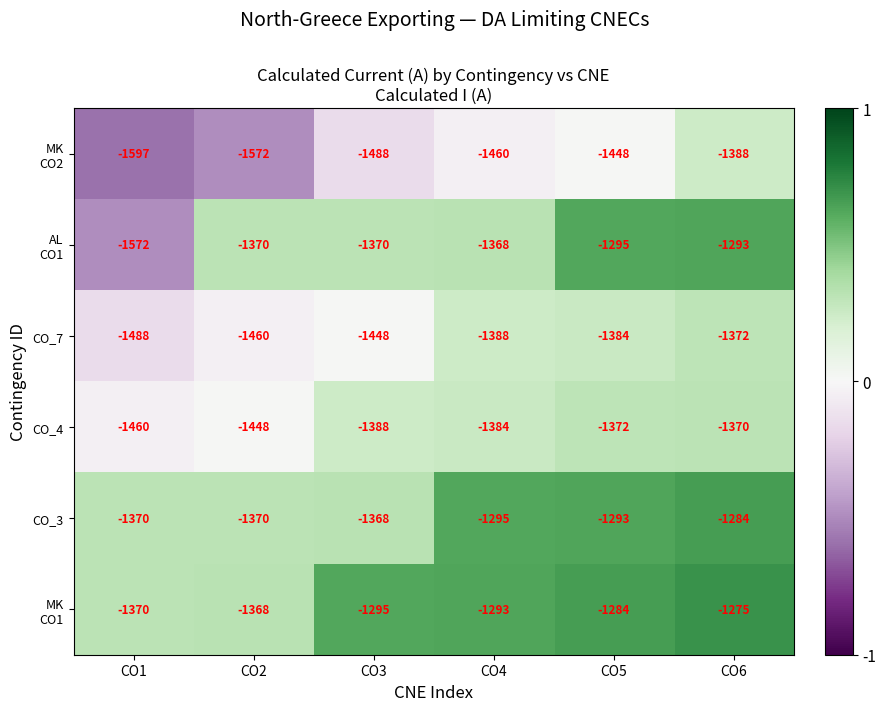

Where is CO_4 nearest to the value -1415?

CO3